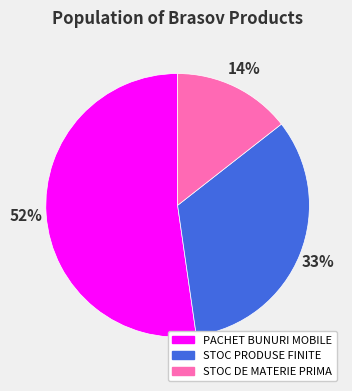

The STOC DE MATERIE PRIMA slice represents 23% of the pie. True or false?

False